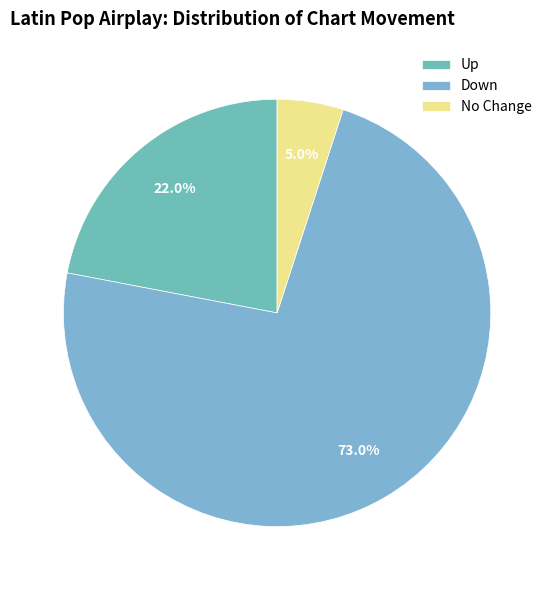

Which category has the smallest portion of the pie?

No Change